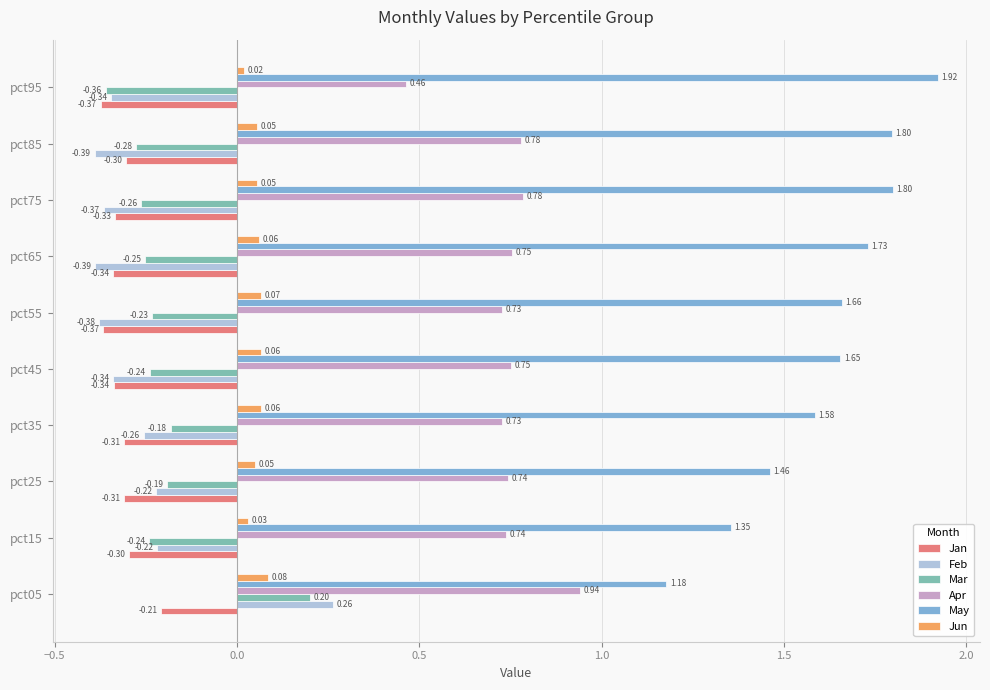

How many data points in Mar are less than 0?

9